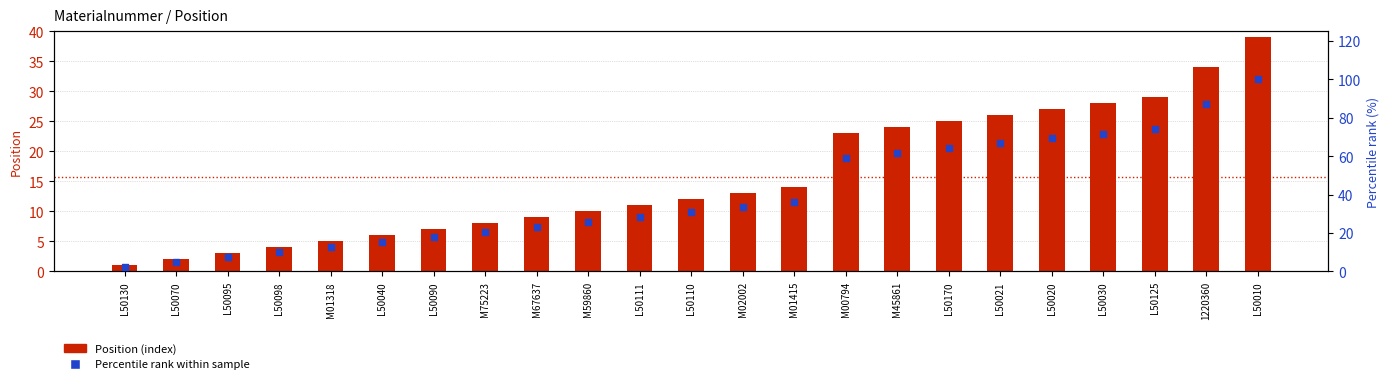

At which category is the sum across all series the highest?

L50010